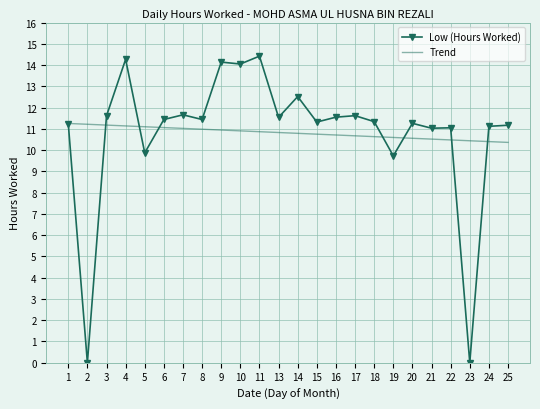

What is the sum of all values?

259.4